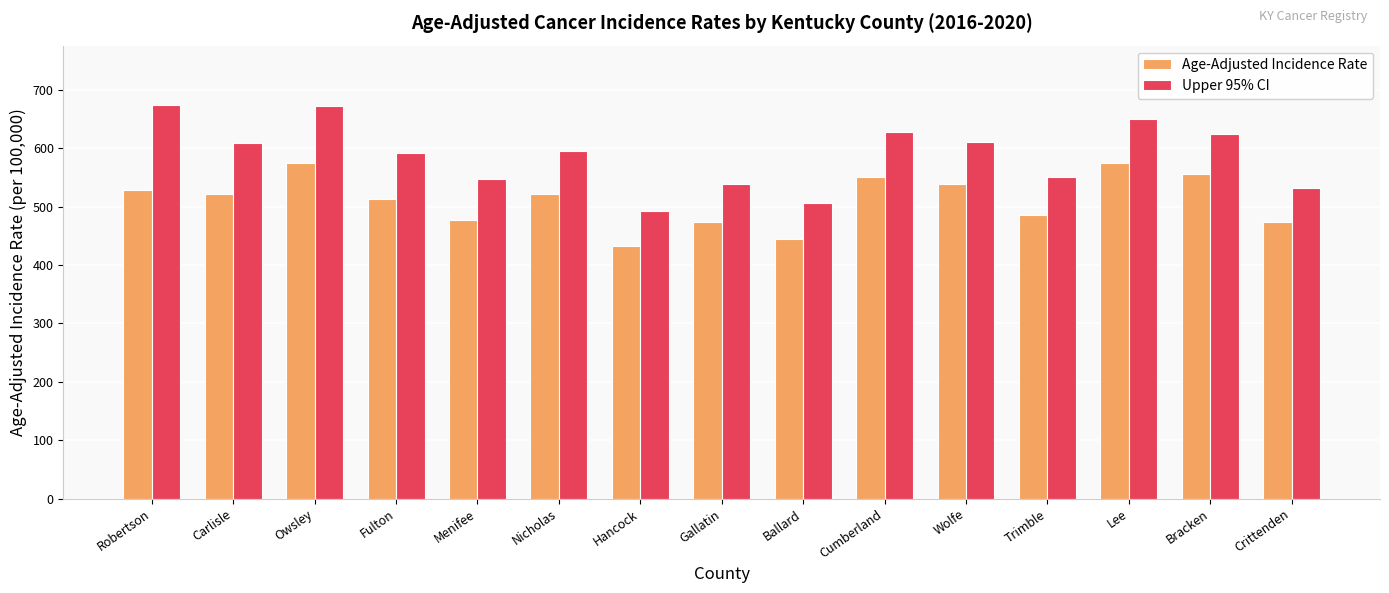

Rank the series by their average value, from lowest to highest.

Age-Adjusted Incidence Rate, Upper 95% CI